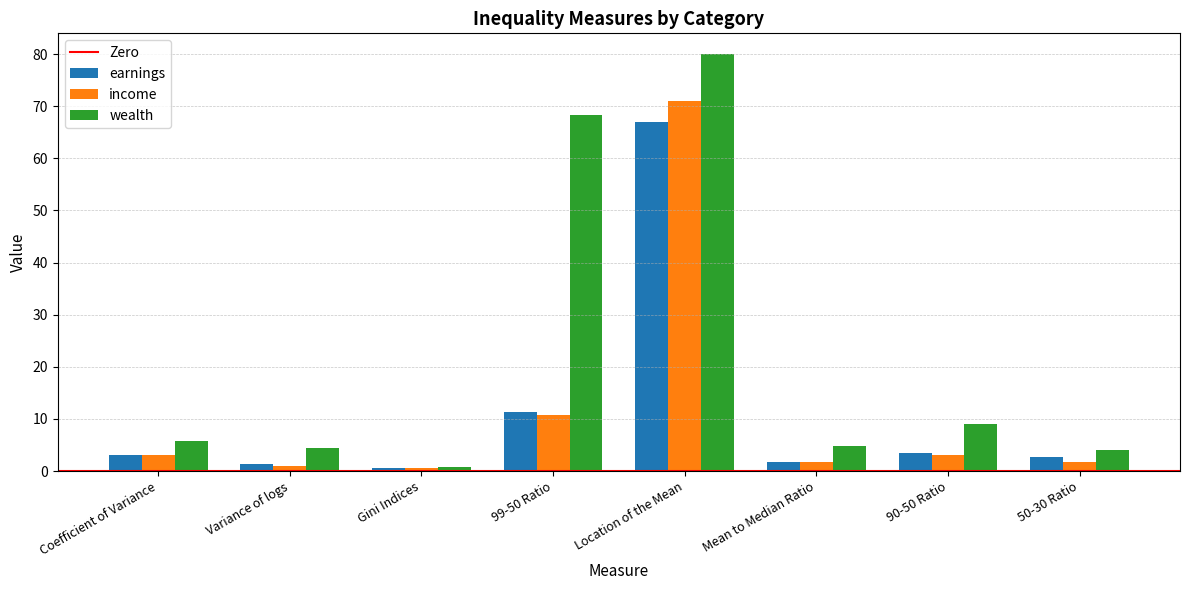

What value does the income series have at Gini Indices?

0.5